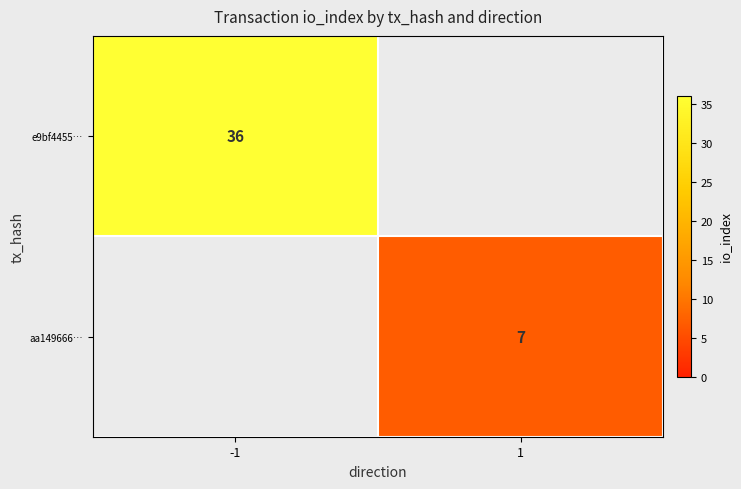

Is the value of e9bf4455… at -1 greater than the value of aa149666… at 1?

Yes